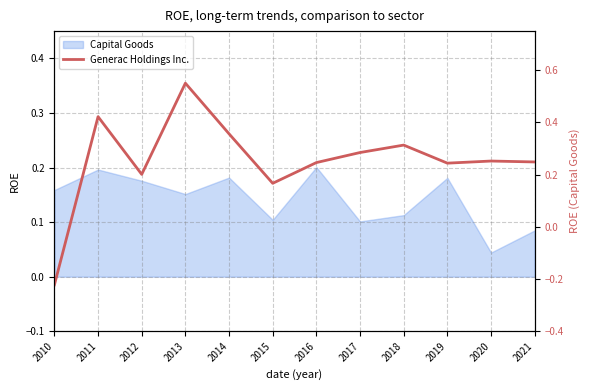

The chart shows a value of 0.2 at 2019. True or false?

True